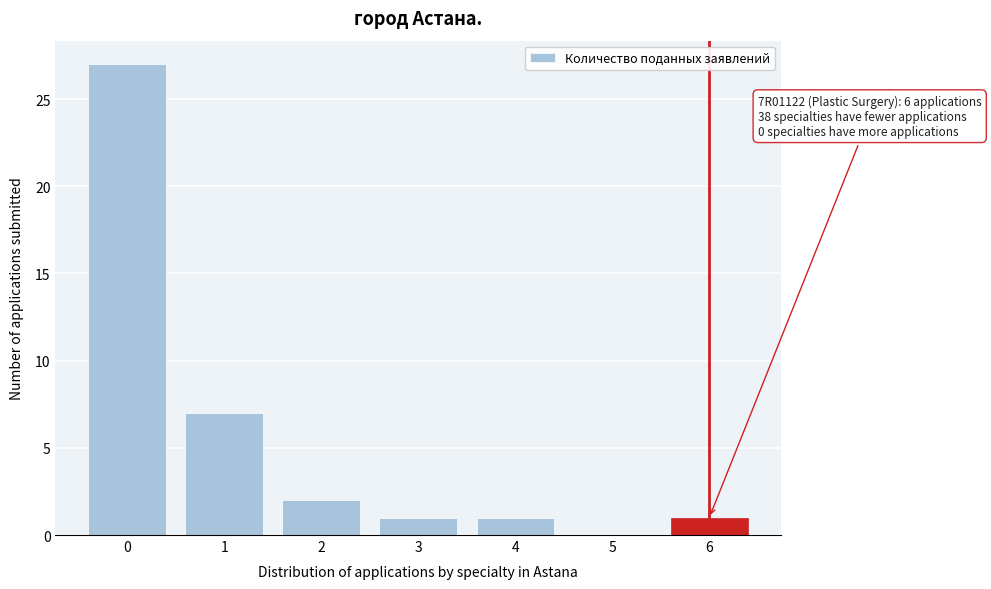

Reading right to left, list all the values displayed in this chart.

6=1	5=0	4=1	3=1	2=2	1=7	0=27